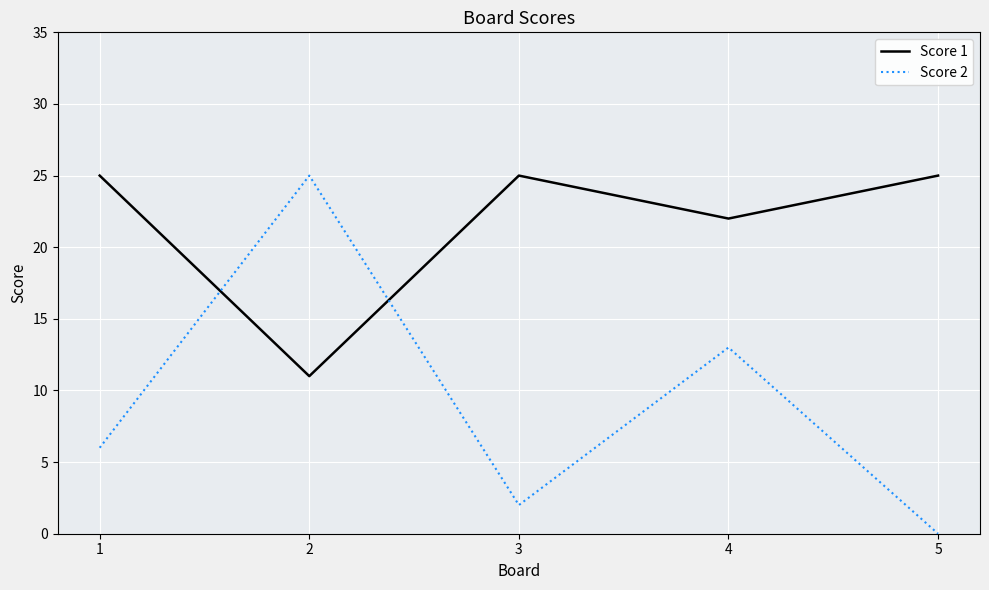

Is it true that Score 1 equals 25 at 5?

True